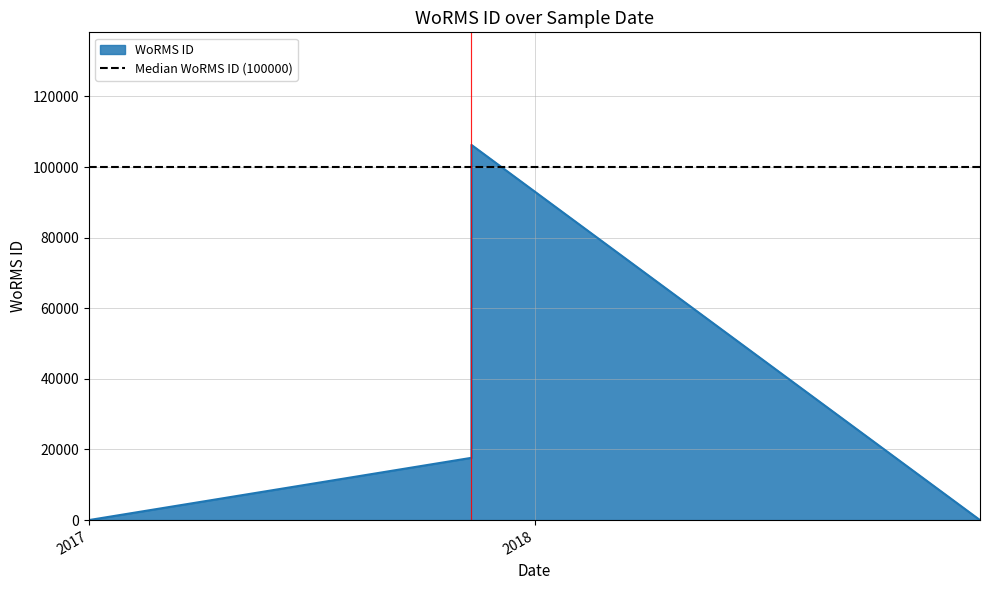

Count the values in the range 17641 to 106287.

3